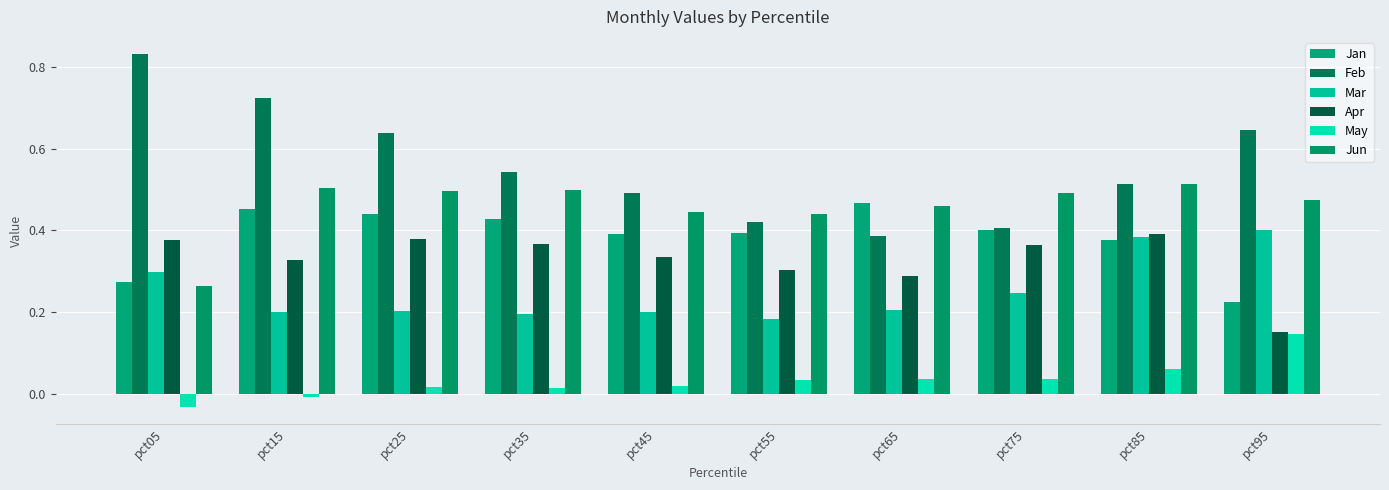

What are all the series names shown in the legend?

Jan, Feb, Mar, Apr, May, Jun